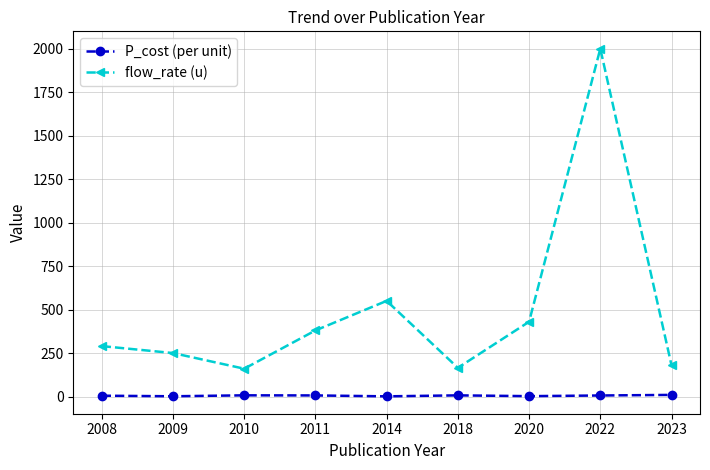

Count the number of data series in this chart.

2